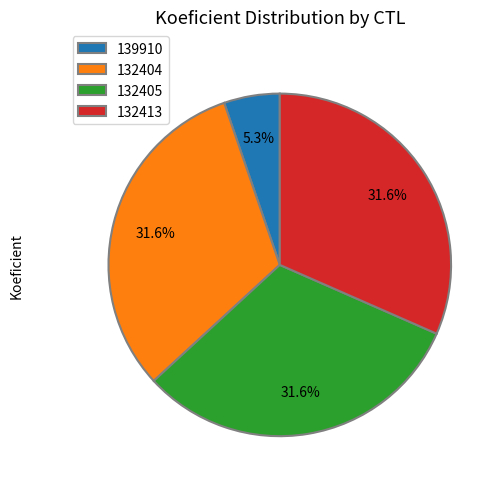

Count the number of slices in the pie.

4